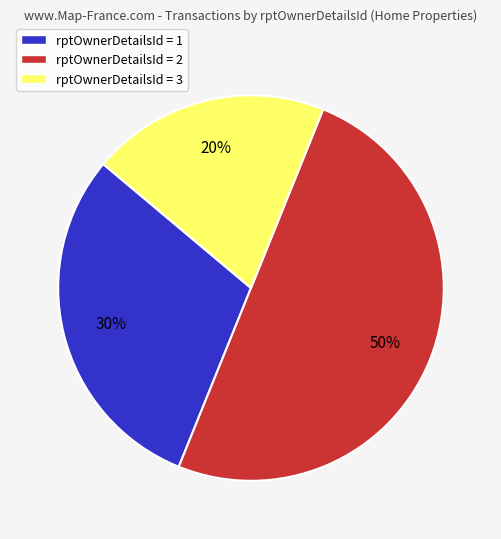

Rank the categories by value from highest to lowest.

rptOwnerDetailsId = 2, rptOwnerDetailsId = 1, rptOwnerDetailsId = 3